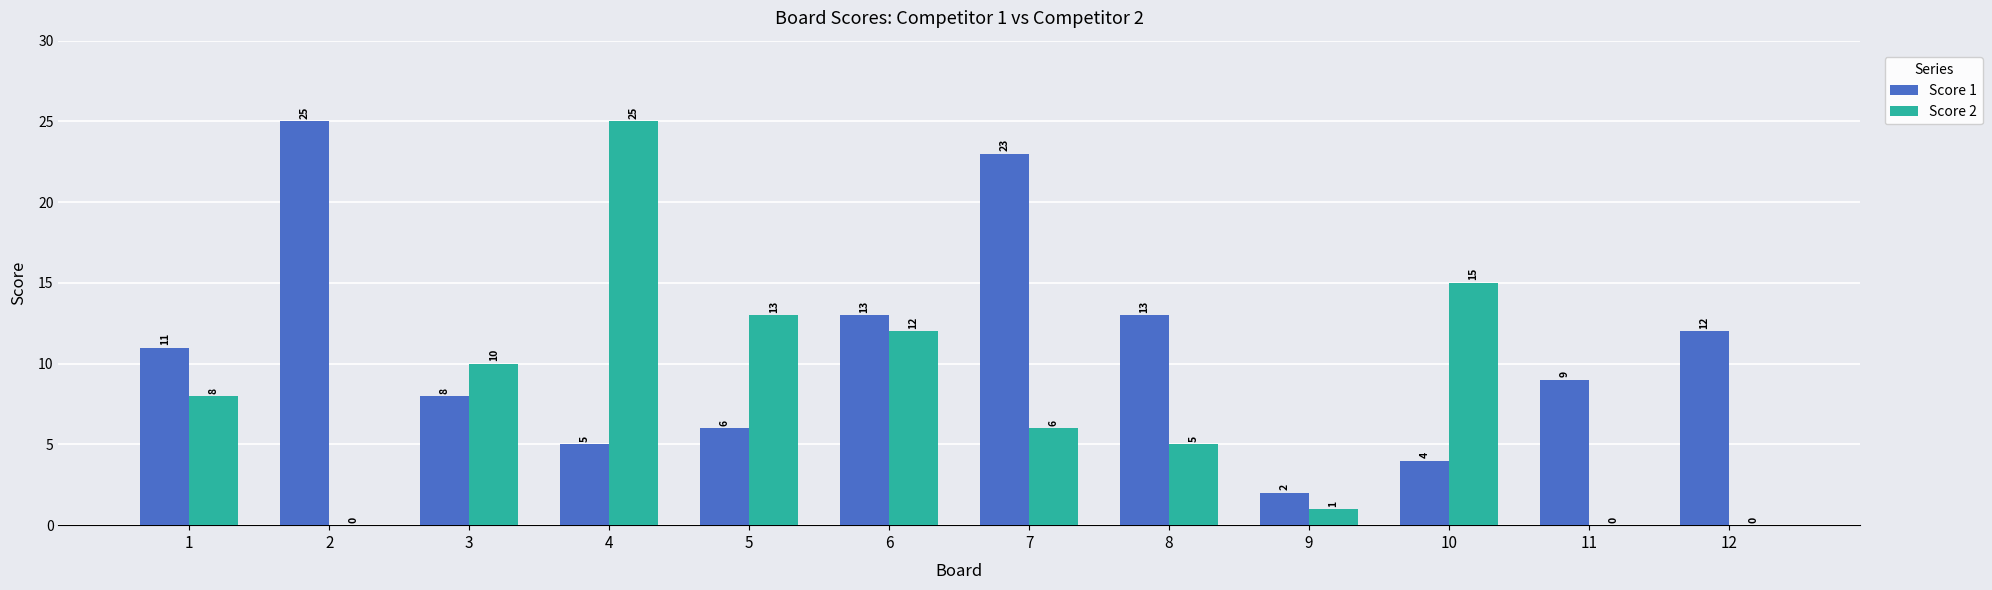

What is the highest value of the Score 2 series?

25